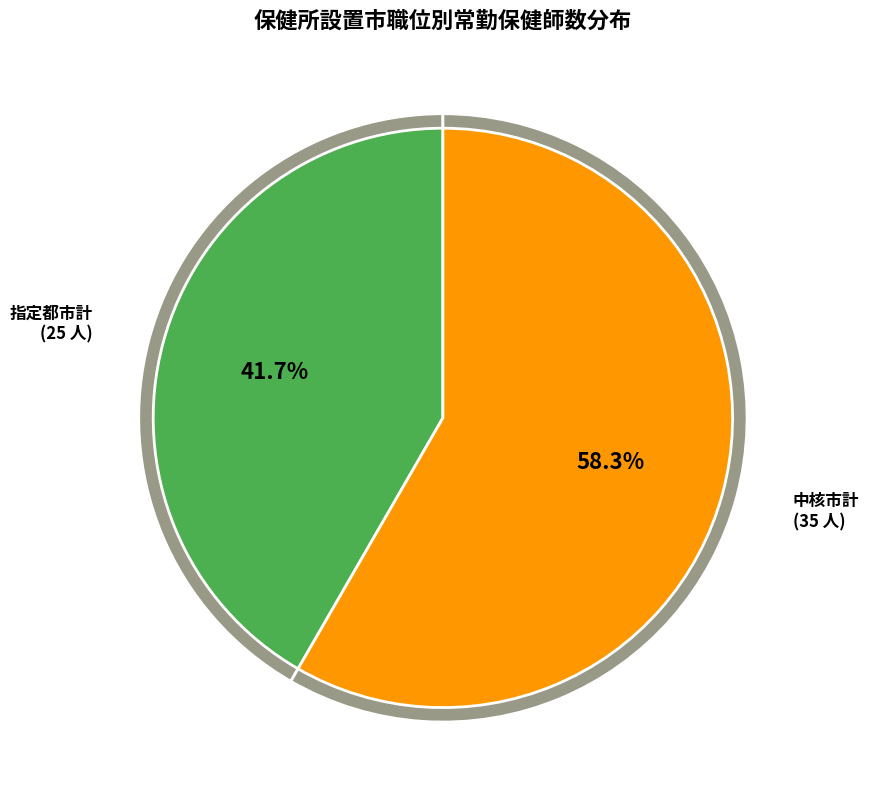

To the nearest percent, what is the combined percentage of 中核市計 and 指定都市計?

100%